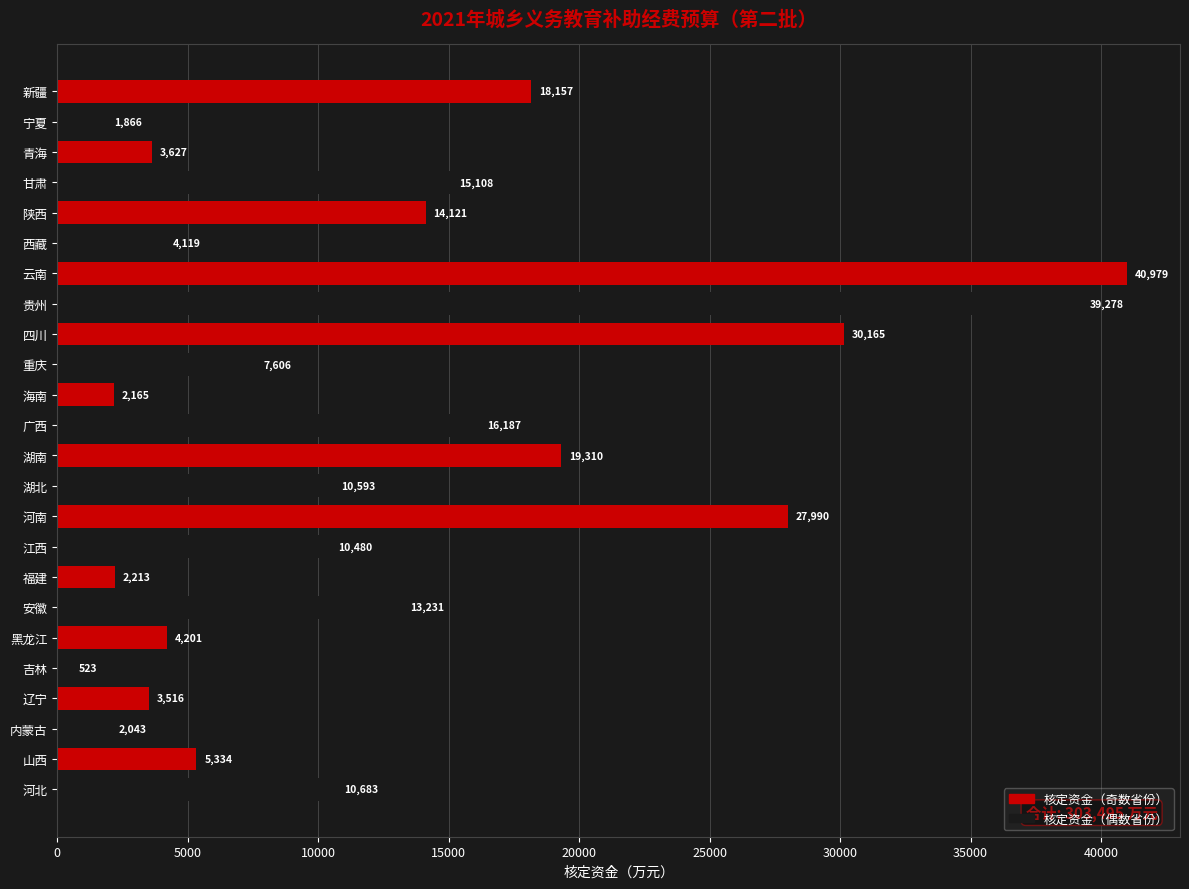

Between 四川 and 山西, which is larger?

四川